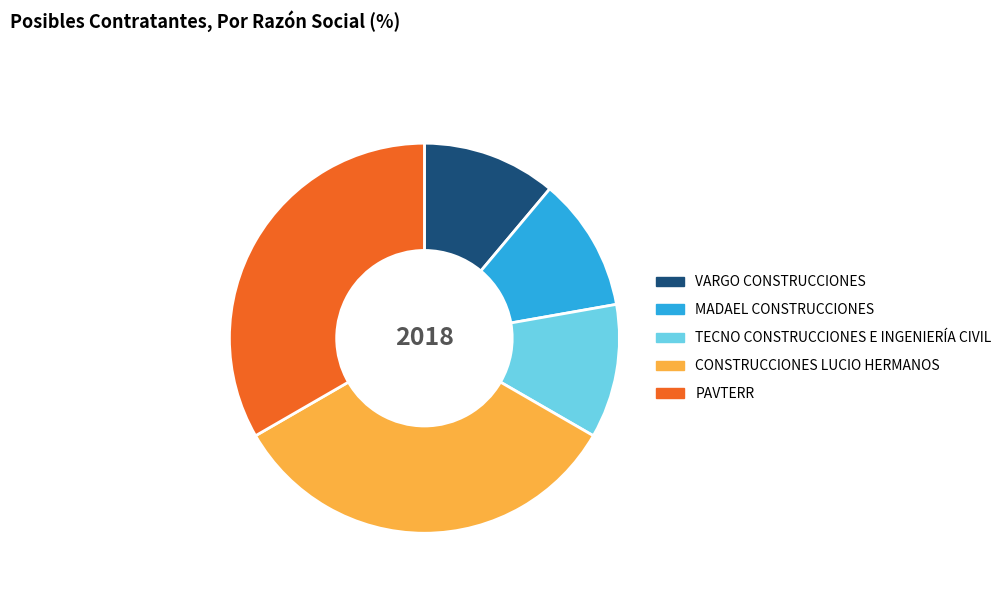

Which has a higher value, MADAEL CONSTRUCCIONES or CONSTRUCCIONES LUCIO HERMANOS?

CONSTRUCCIONES LUCIO HERMANOS